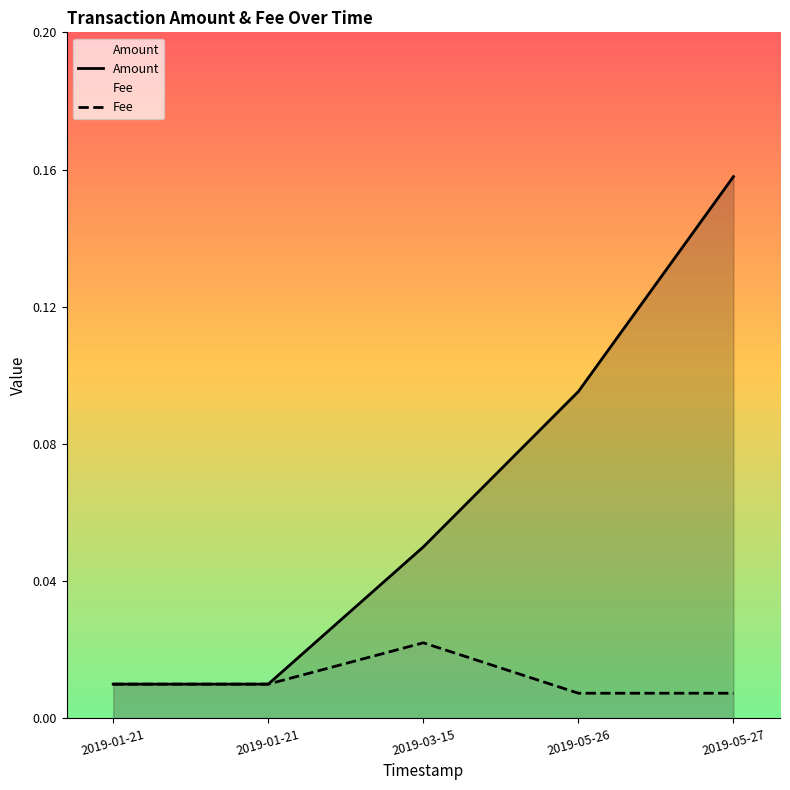

Rank the series at 2019-05-27 from highest to lowest value.

Amount, Fee